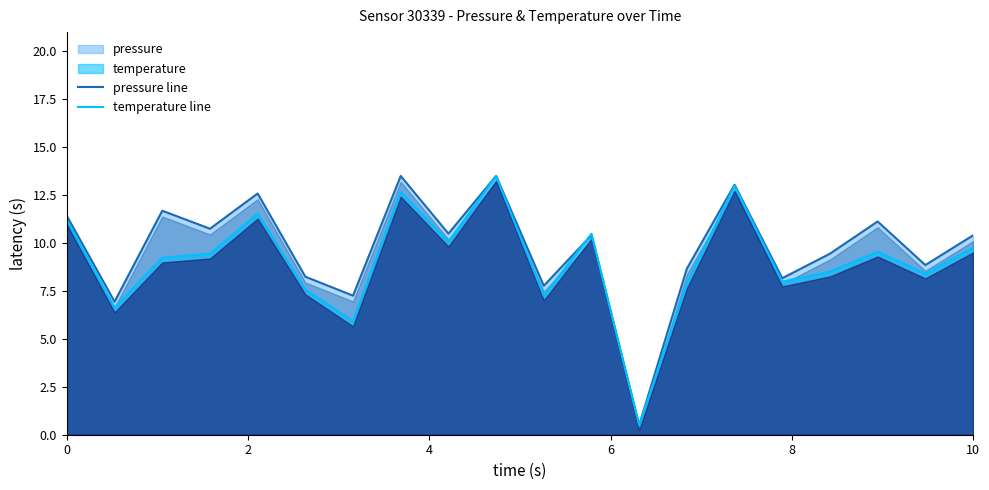

What is the difference between the maximum and second lowest values in the pressure line series?

6.6